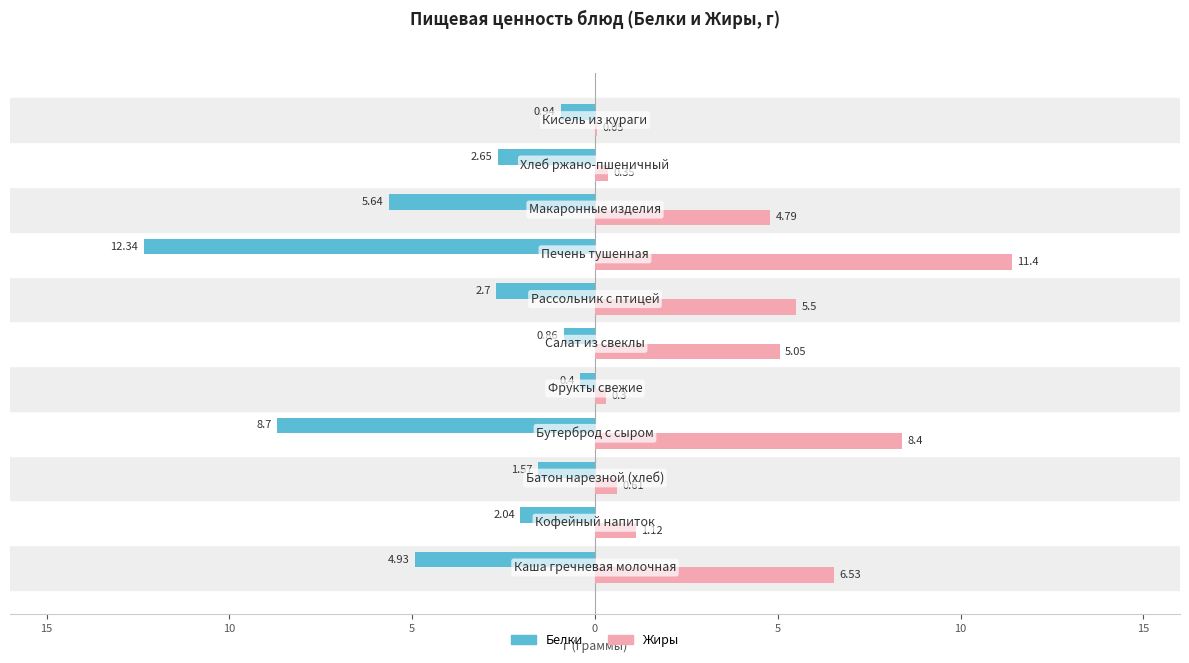

List the series in order of their overall mean, highest first.

Жиры, Белки